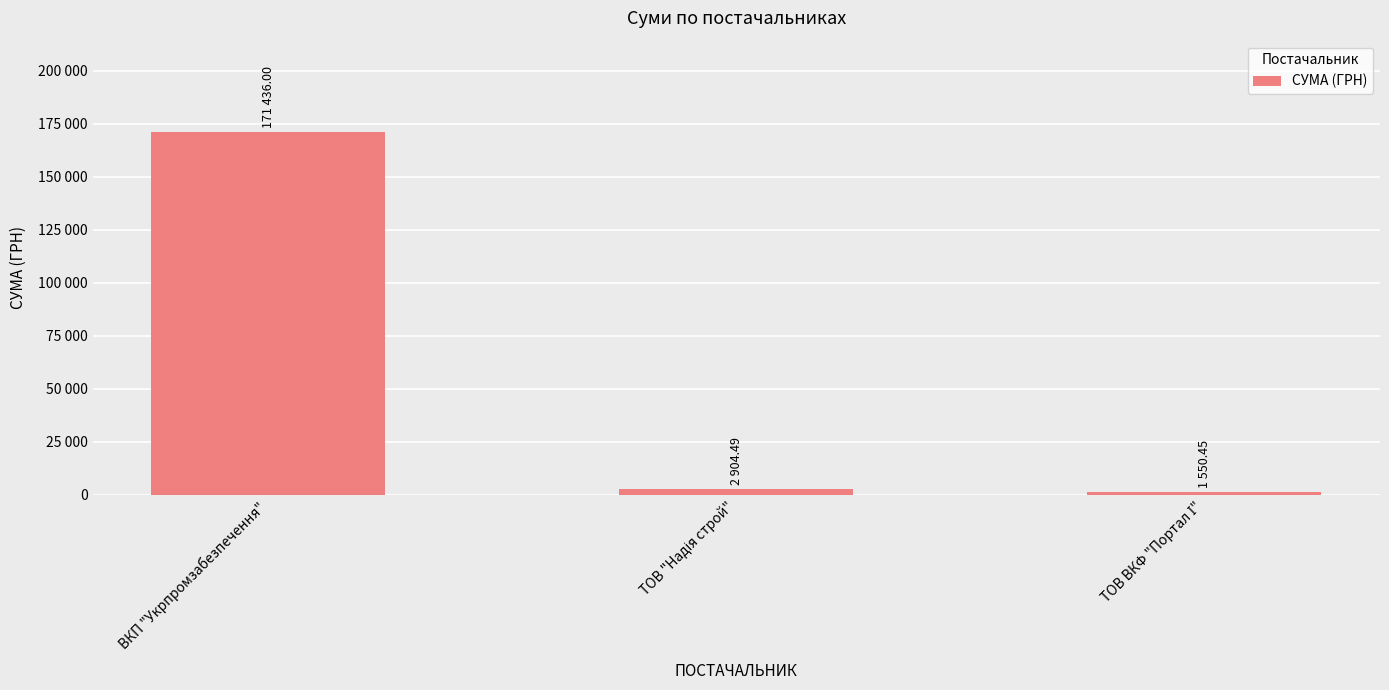

What is the difference between the maximum and minimum values?

169885.5